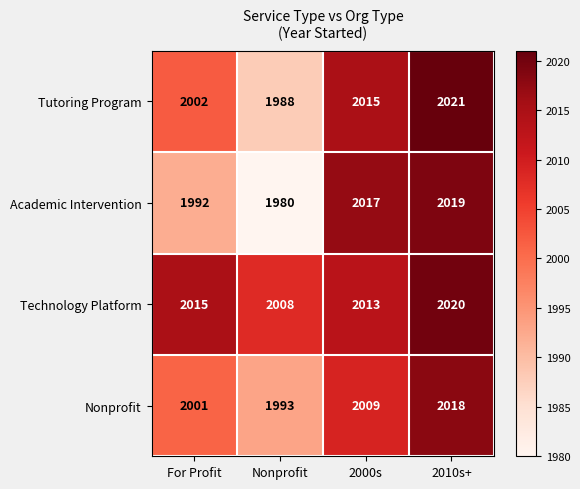

Reading left to right, what are all the values shown in this chart?

Tutoring Program: 2002	1988	2015	2021
Academic Intervention: 1992	1980	2017	2019
Technology Platform: 2015	2008	2013	2020
Nonprofit: 2001	1993	2009	2018